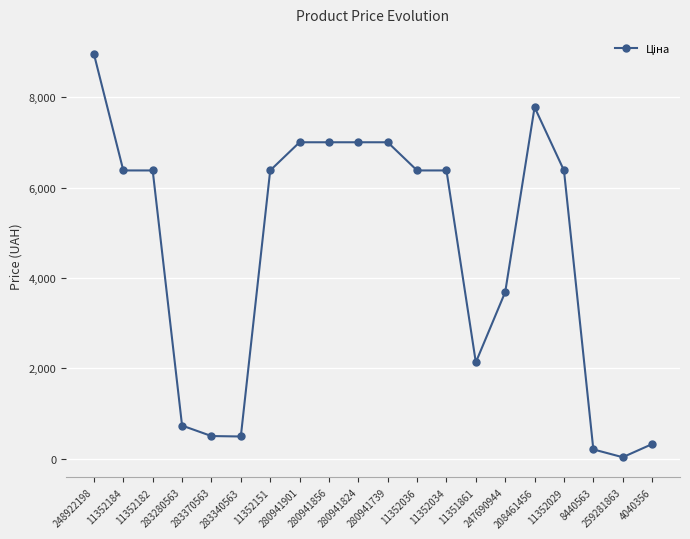

What is the difference between the second highest and second lowest values?

7573.7